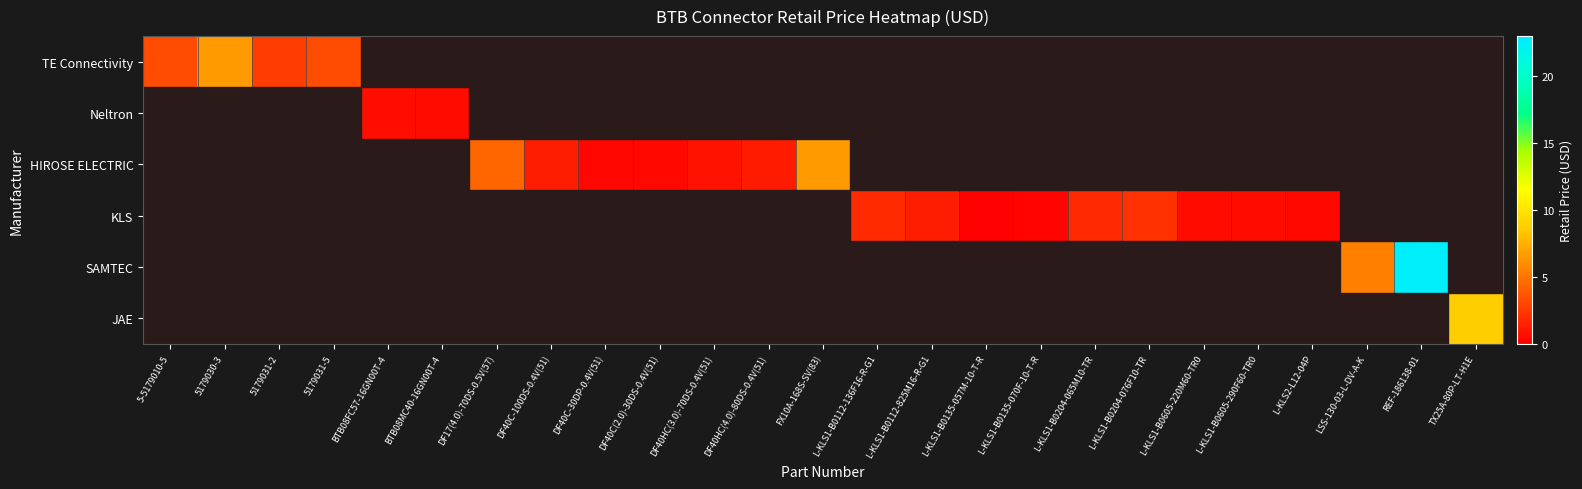

Which category has the highest value across all series?

REF-186138-01